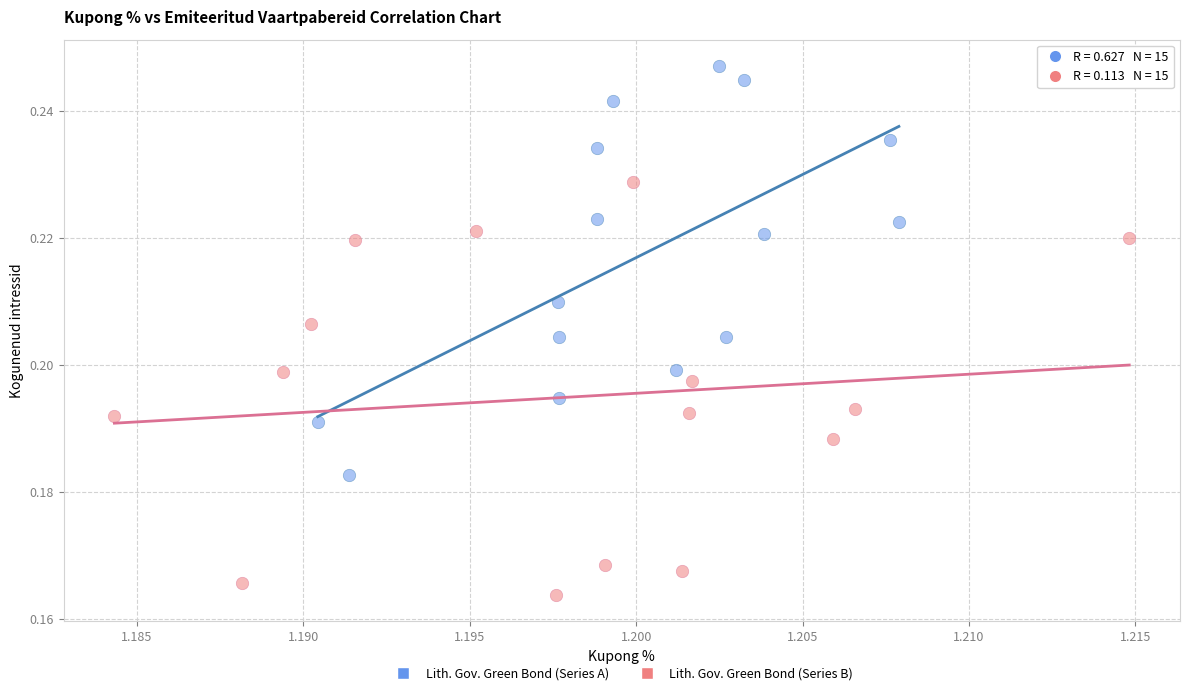

Which series contains the lowest Y value?

Lith. Gov. Green Bond (Series B)